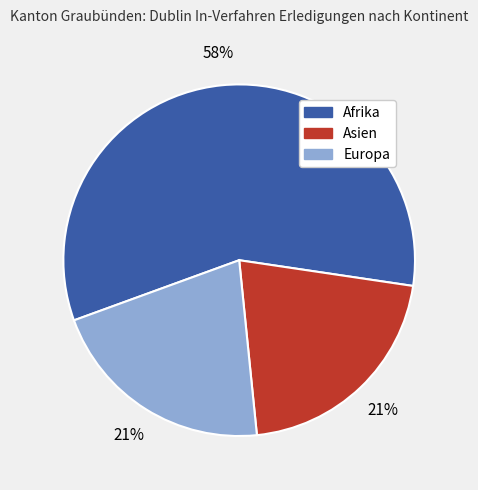

Is there a majority slice in this chart?

Yes